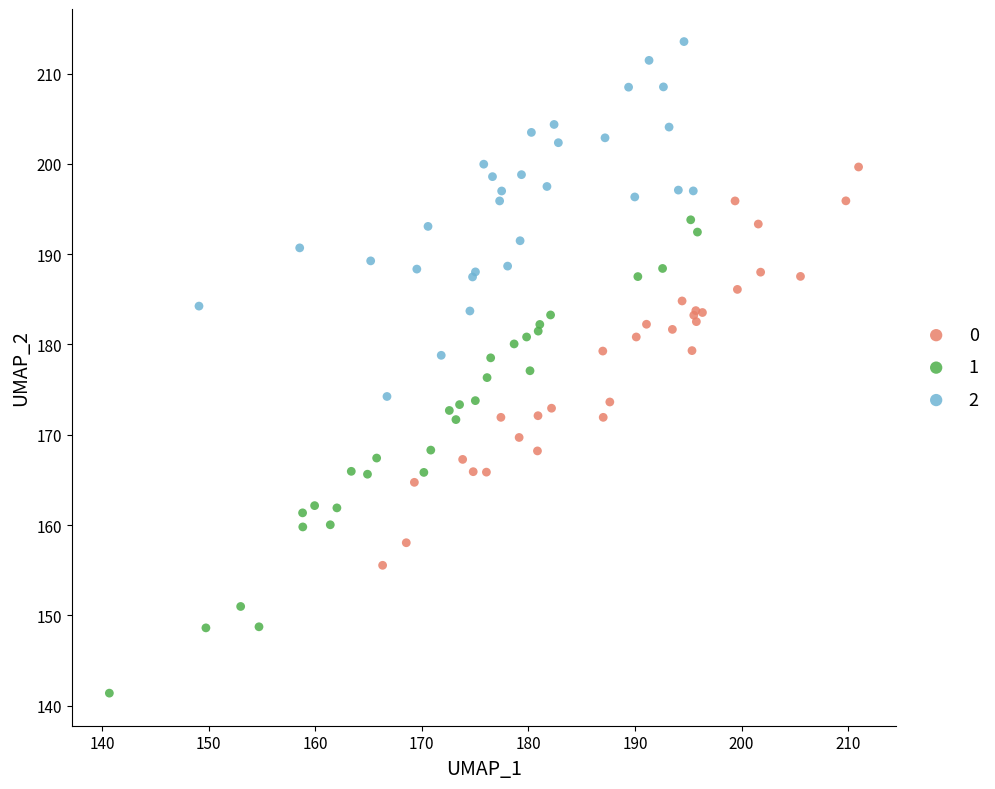

What are all the series names shown in the legend?

0, 1, 2